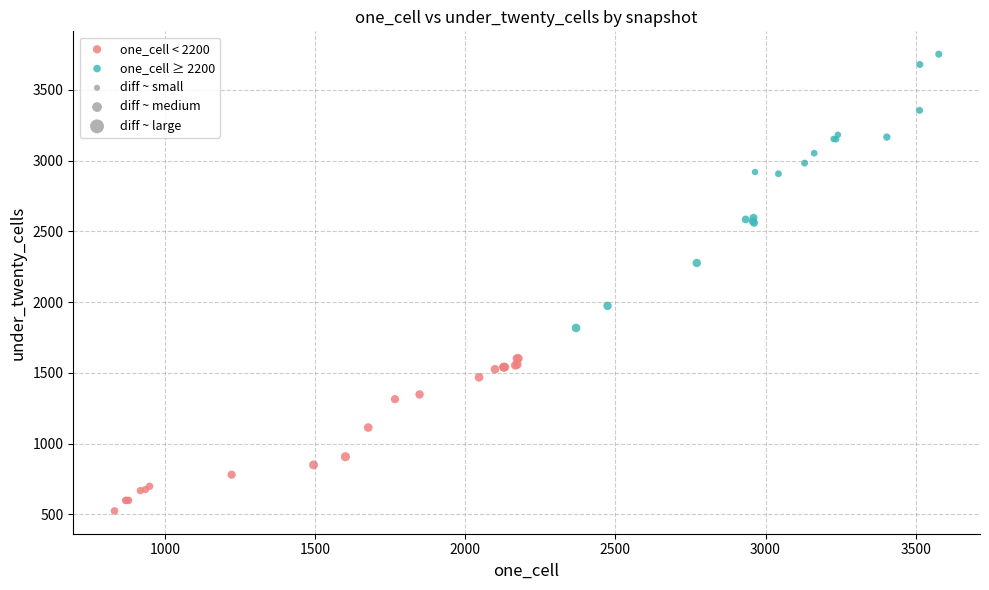

Which series reaches the minimum Y coordinate?

one_cell < 2200